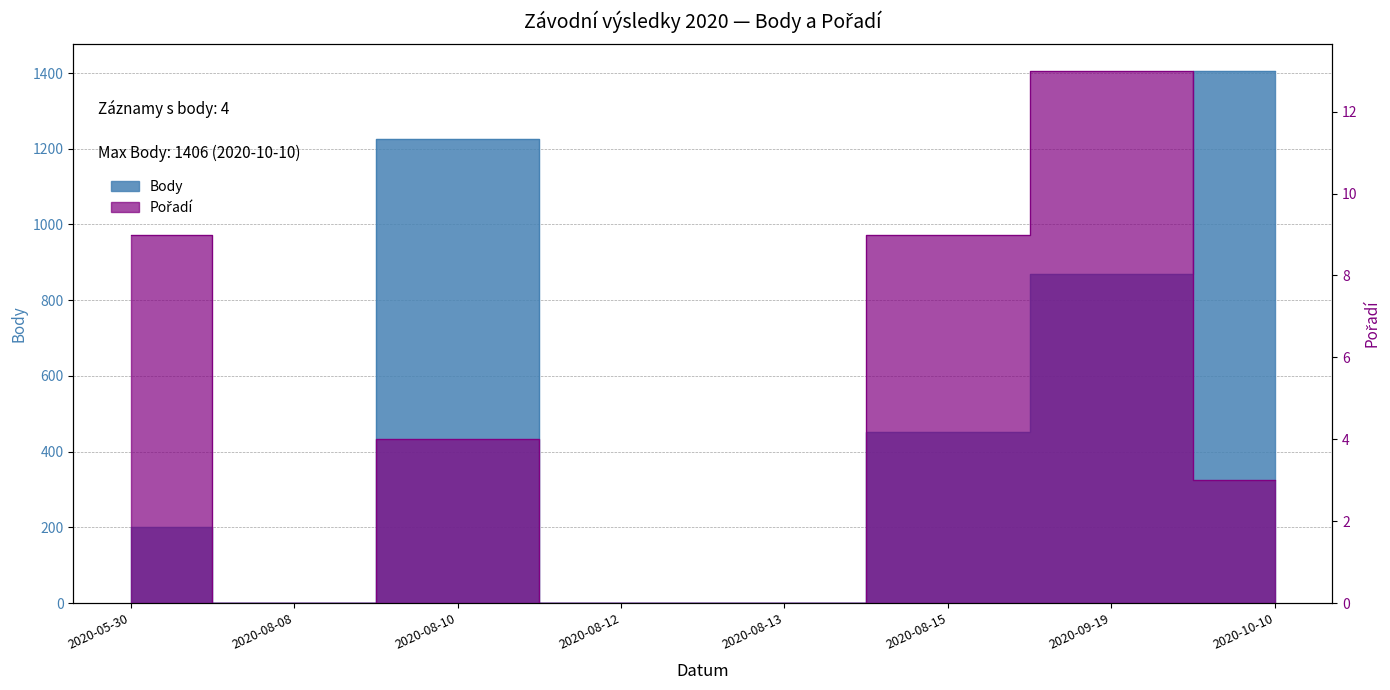

True or false: Body and Pořadí cross at least once.

False